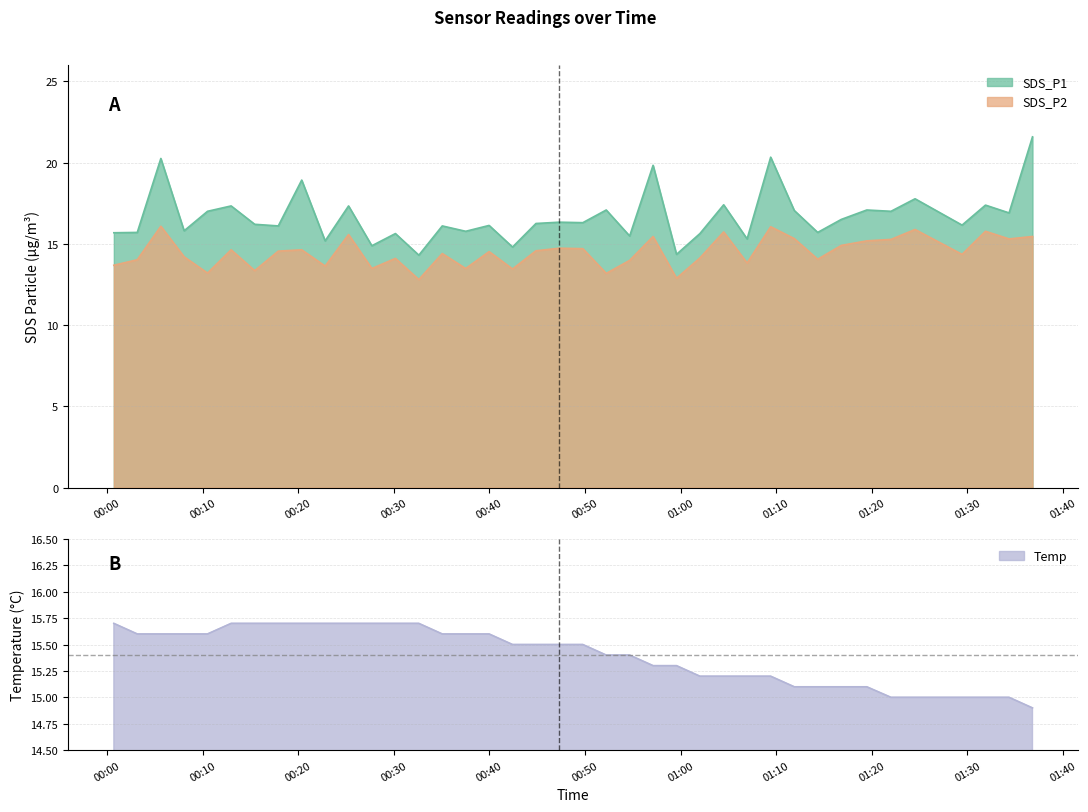

True or false: SDS_P1 has more than 2 points higher than both neighbors.

True